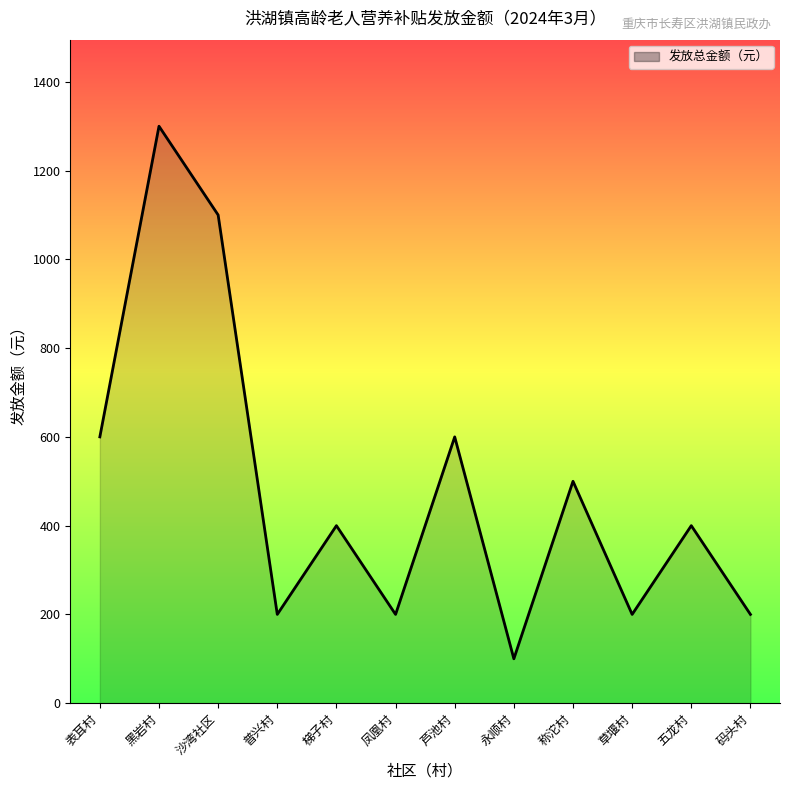

The value at 芦池村 is 600. True or false?

True